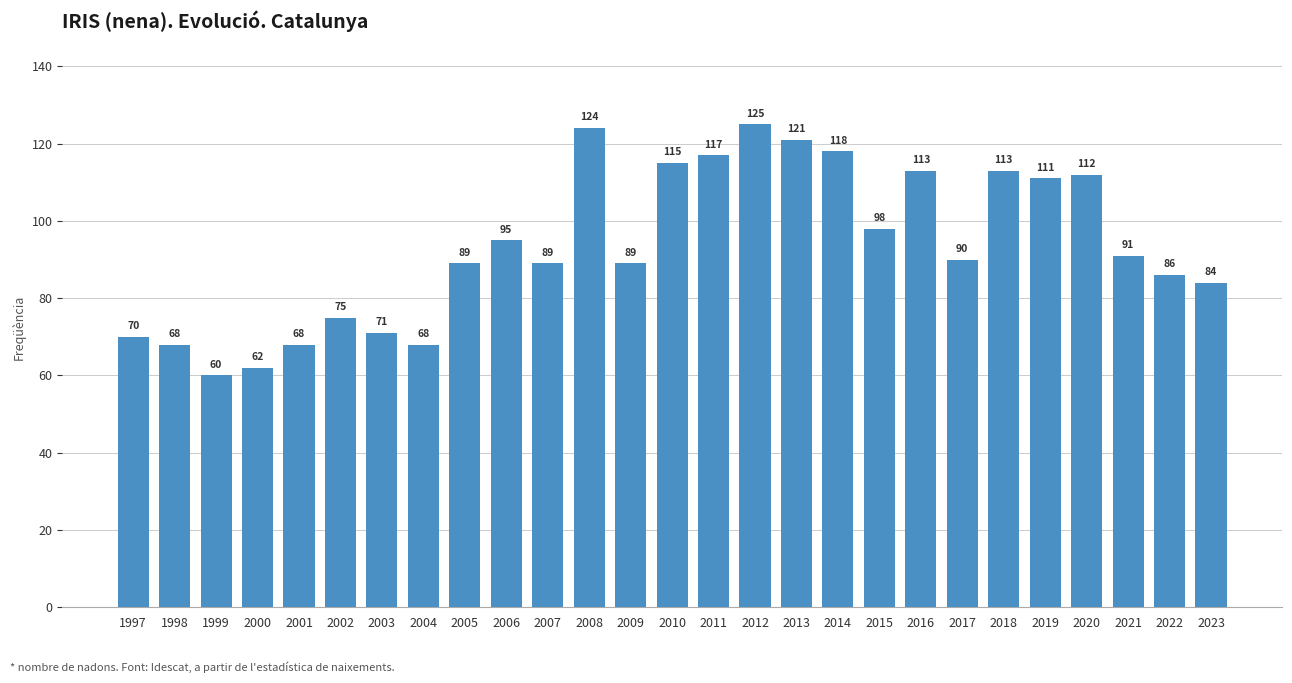

What is the change in value from 2006 to 2015?

+3